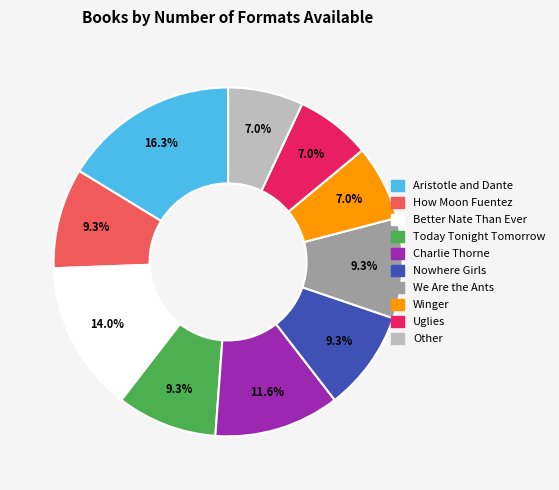

Is Today Tonight Tomorrow the majority of the pie?

No